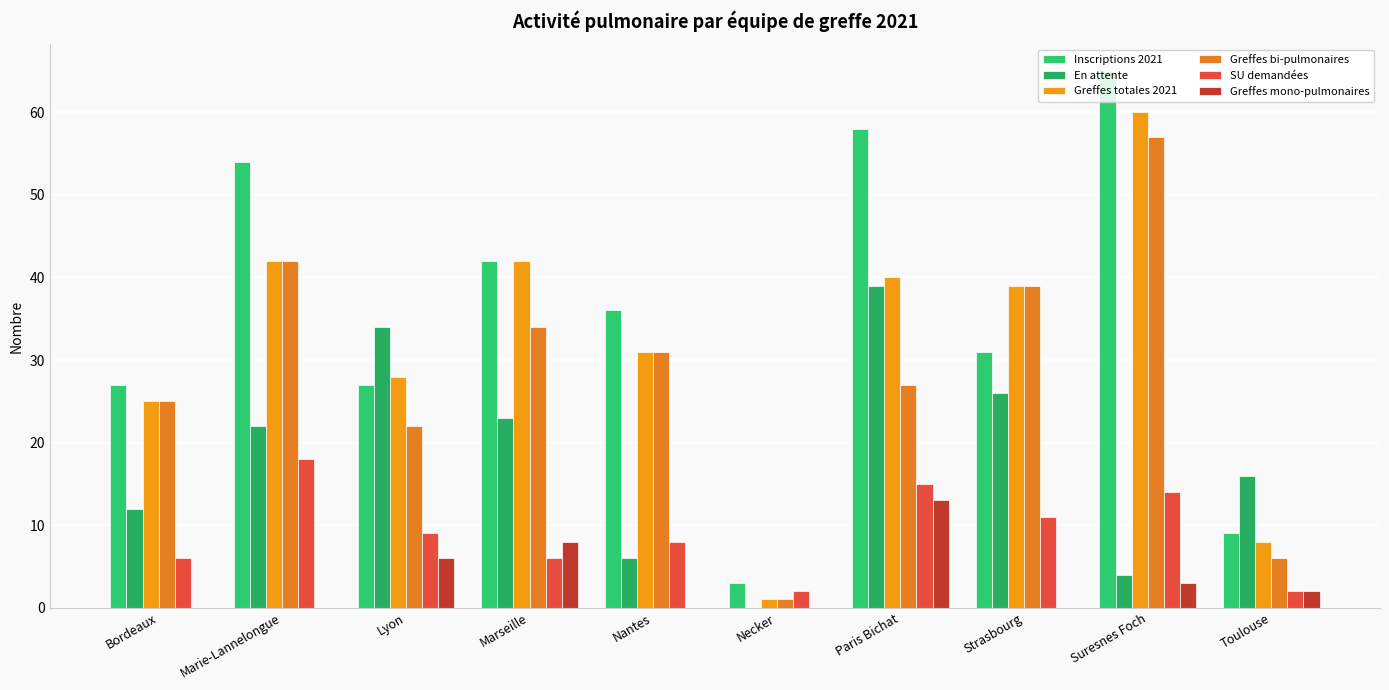

Count the number of categories in the chart.

10